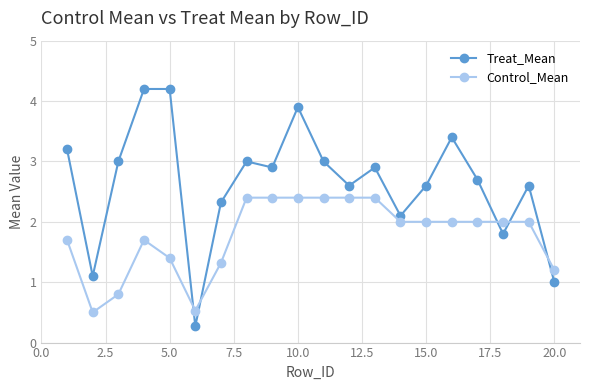

What is the average value of the Control_Mean series?

1.8